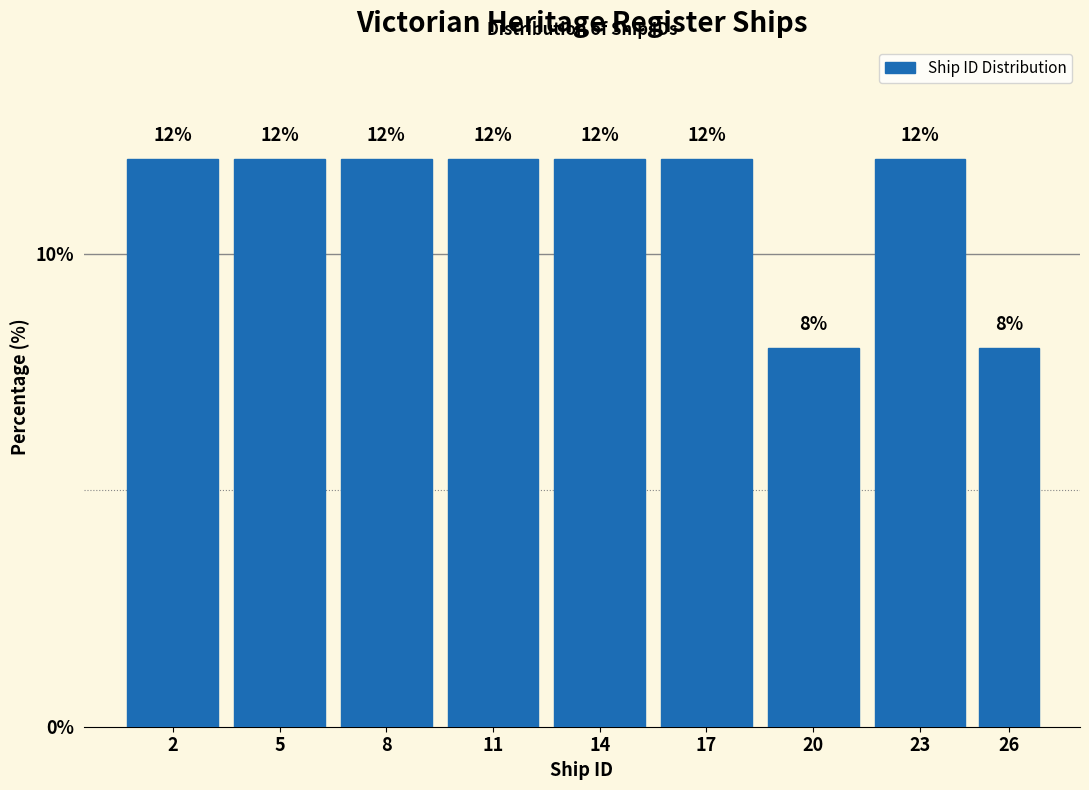

Reading left to right, list all the values displayed in this chart.

12	12	12	12	12	12	8	12	8